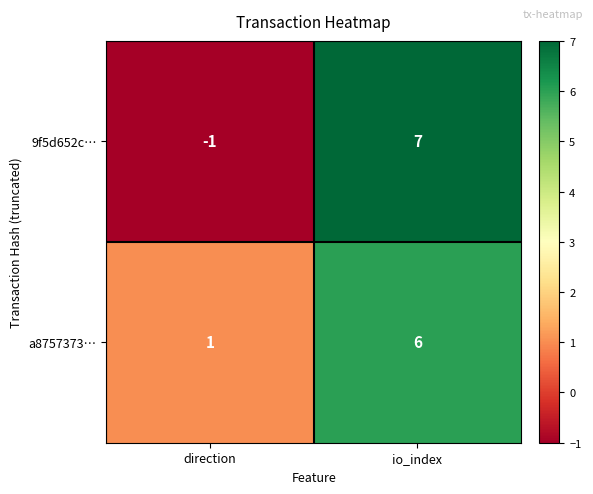

Where is 9f5d652c… nearest to the value 3?

direction